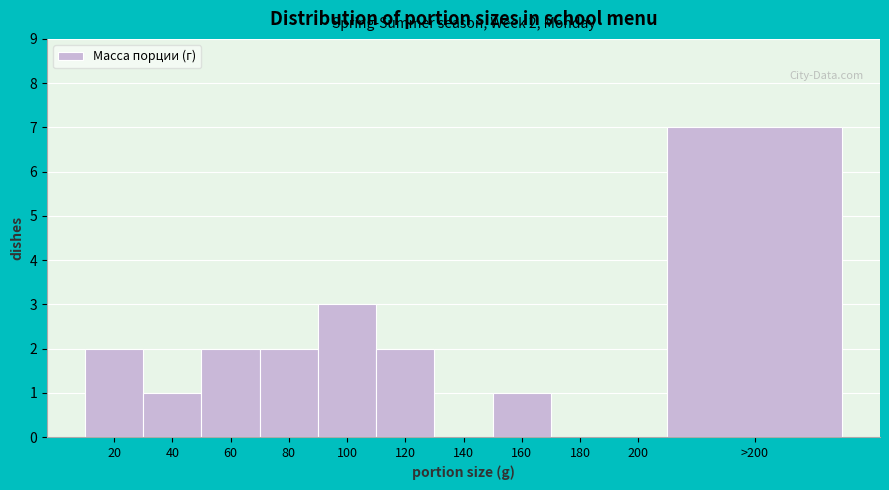

Reading left to right, transcribe all the data shown in this chart.

20=2	40=1	60=2	80=2	100=3	120=2	140=0	160=1	180=0	200=0	>200=7